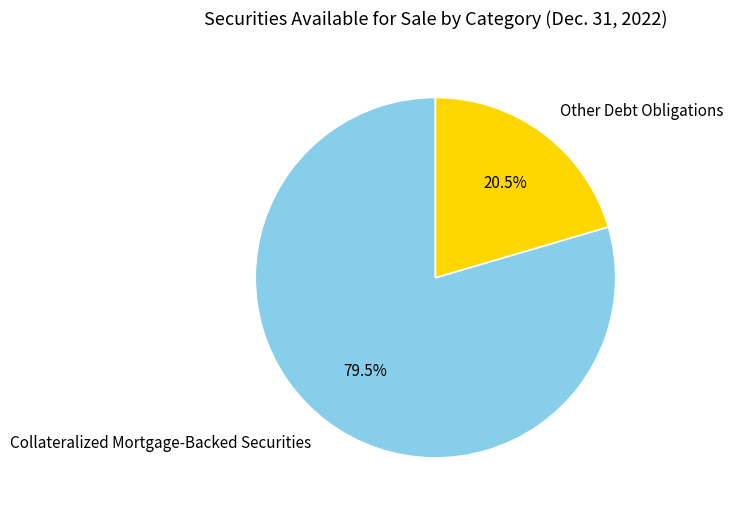

Does Collateralized Mortgage-Backed Securities represent more than half of the total?

Yes